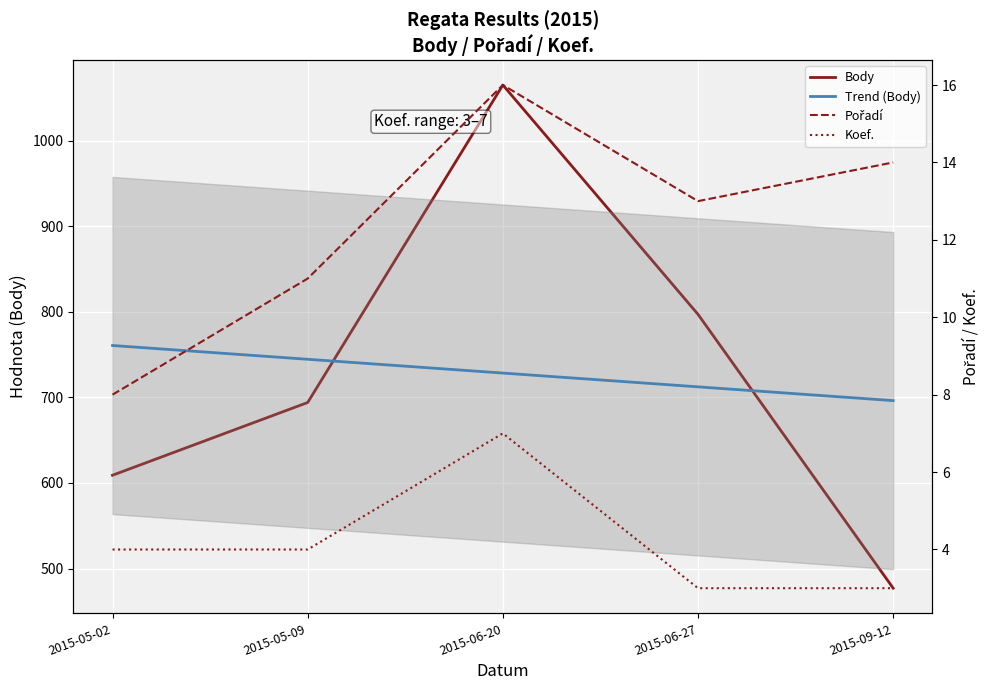

What is the difference between the Koef. values at 2015-06-20 and 2015-06-27?

4